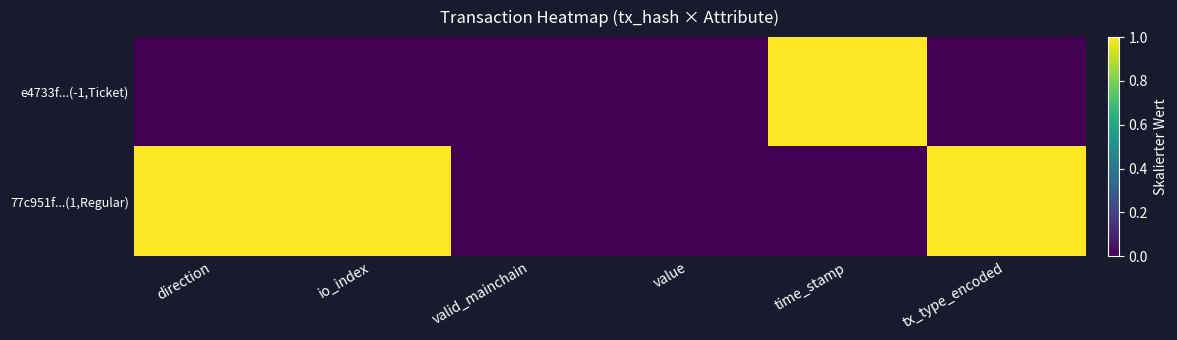

At time_stamp, list the series in order from smallest to largest.

77c951f...(1,Regular), e4733f...(-1,Ticket)